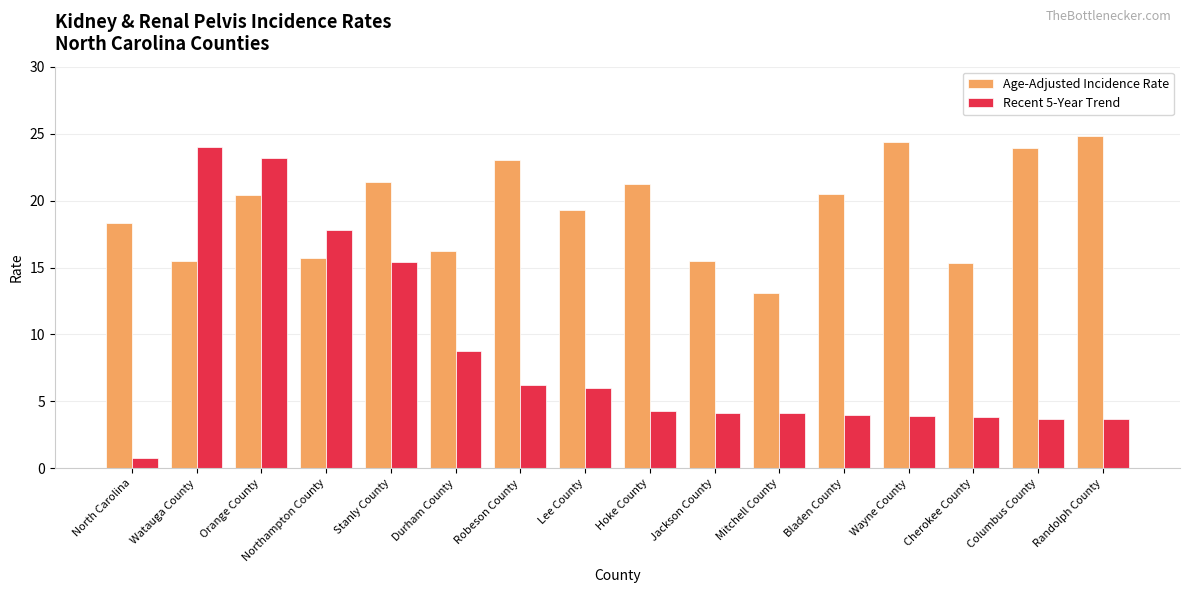

List the series in order of their overall mean, lowest first.

Recent 5-Year Trend, Age-Adjusted Incidence Rate